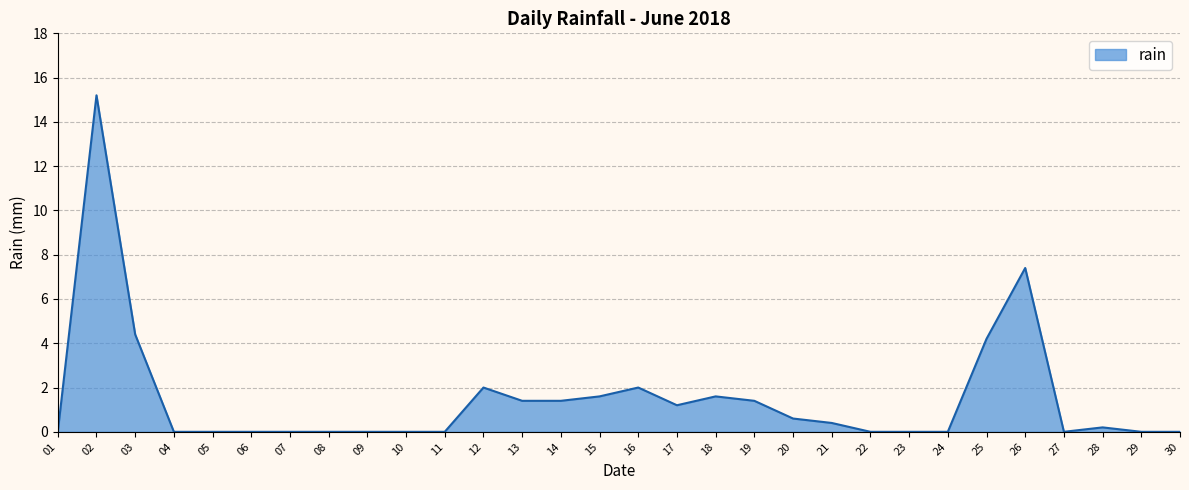

True or false: the data shows 1.2 at 17.

True